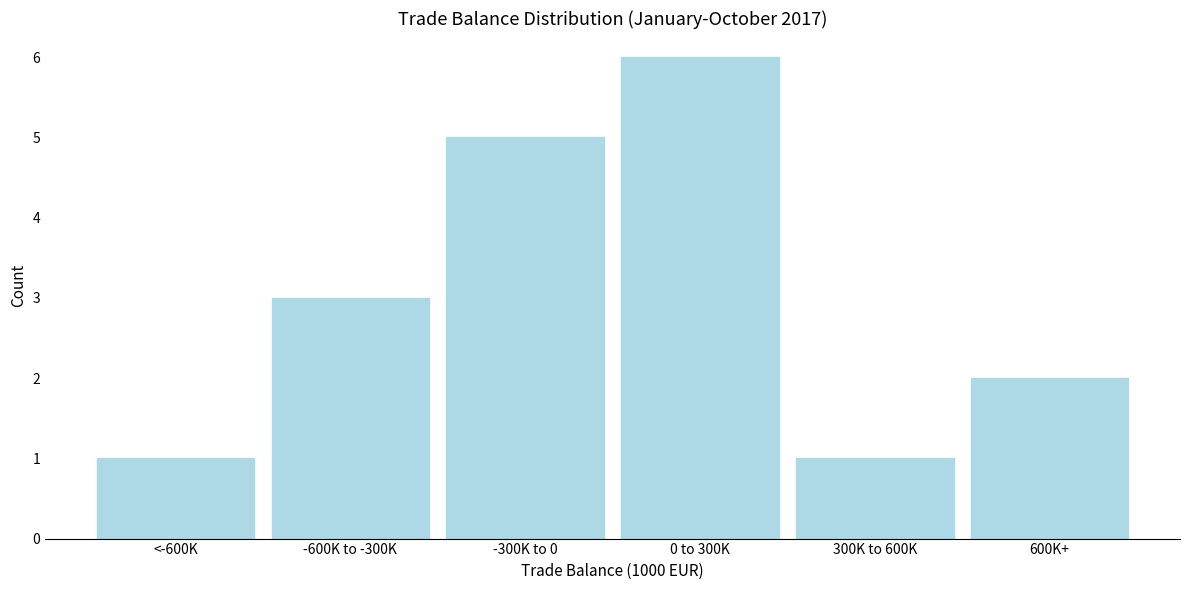

Reading left to right, what are all the values shown in this chart?

<-600K=1	-600K to -300K=3	-300K to 0=5	0 to 300K=6	300K to 600K=1	600K+=2